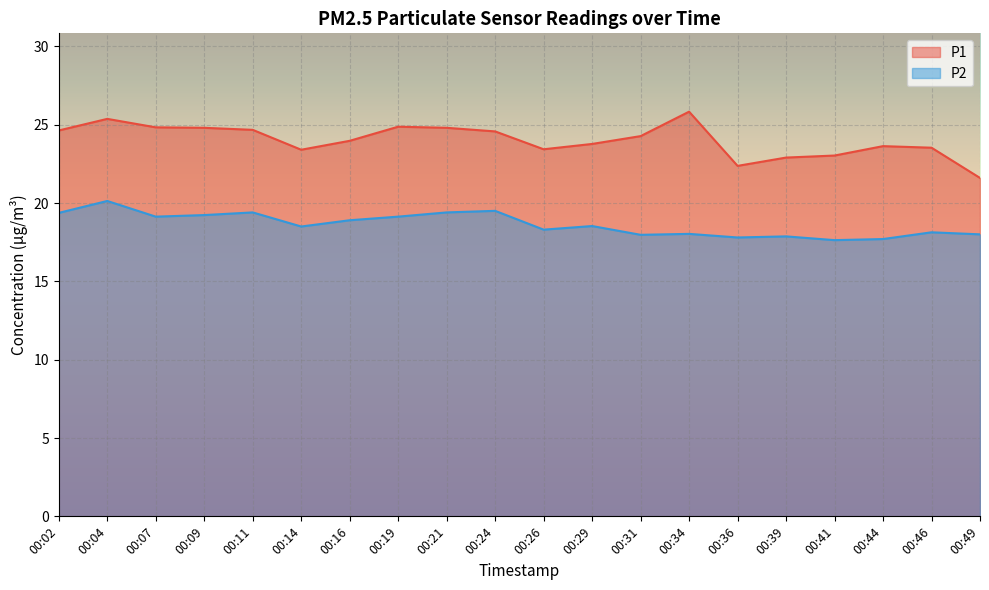

What is the difference between the P1 values at 00:09 and 00:46?

1.3